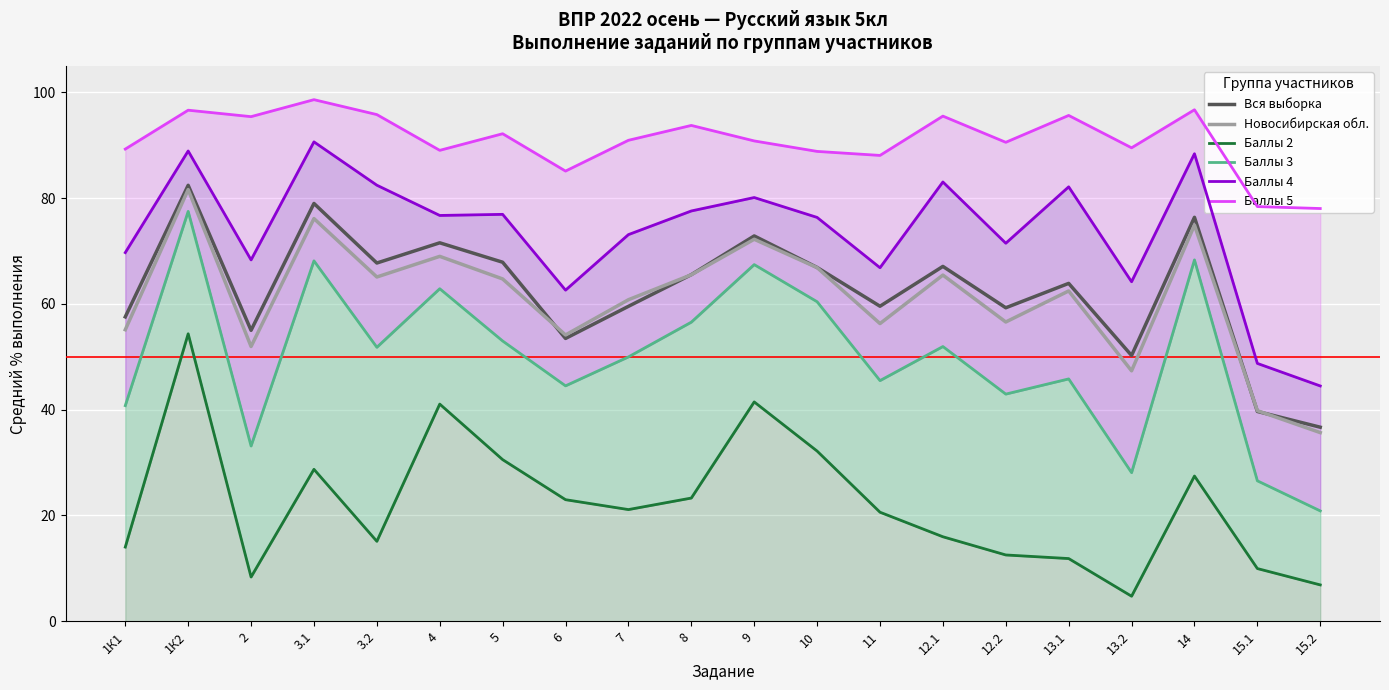

What are all the series names shown in the legend?

Вся выборка, Новосибирская обл., Баллы 2, Баллы 3, Баллы 4, Баллы 5